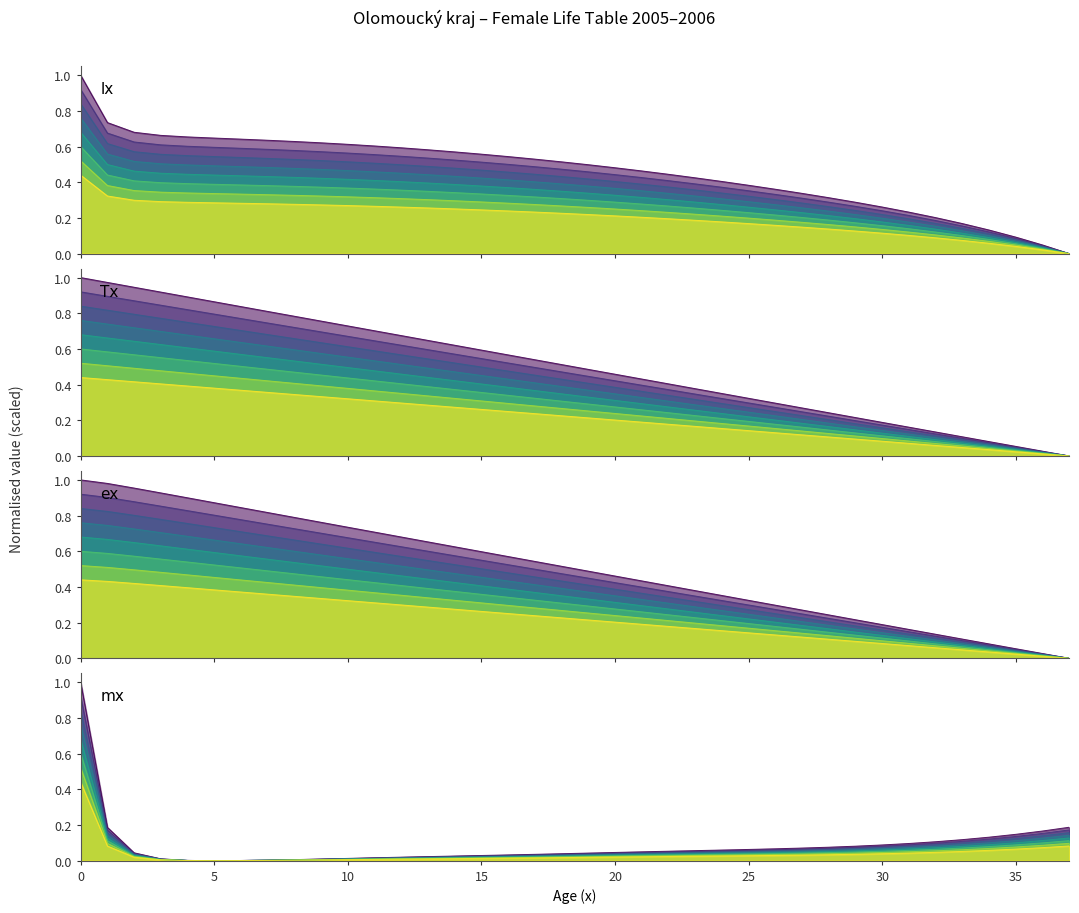

At which label is lx closest to 0?

37